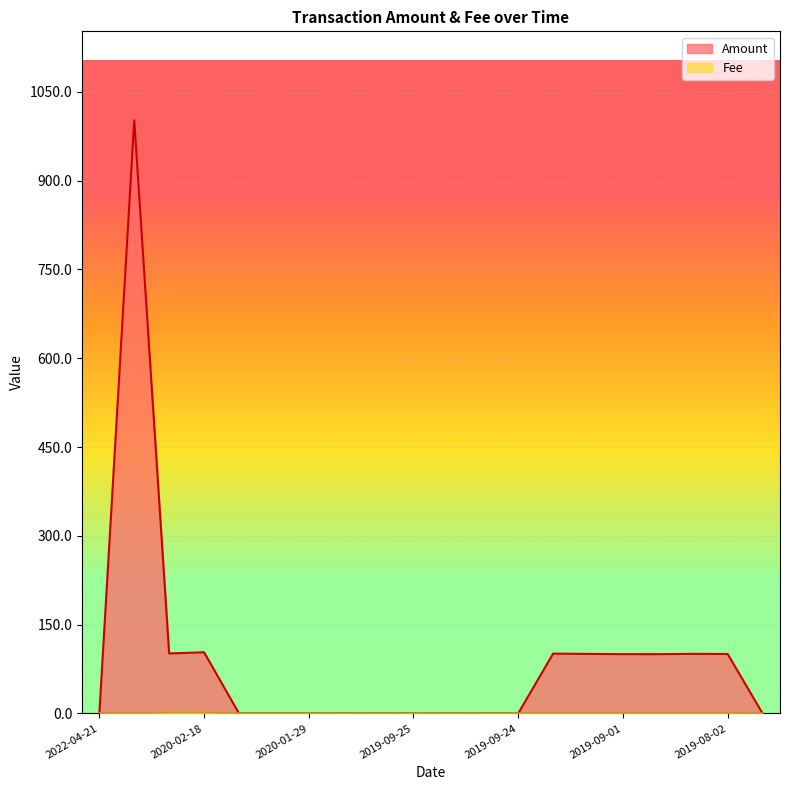

In Fee, how many points are lower than both neighbors (excluding endpoints)?

2